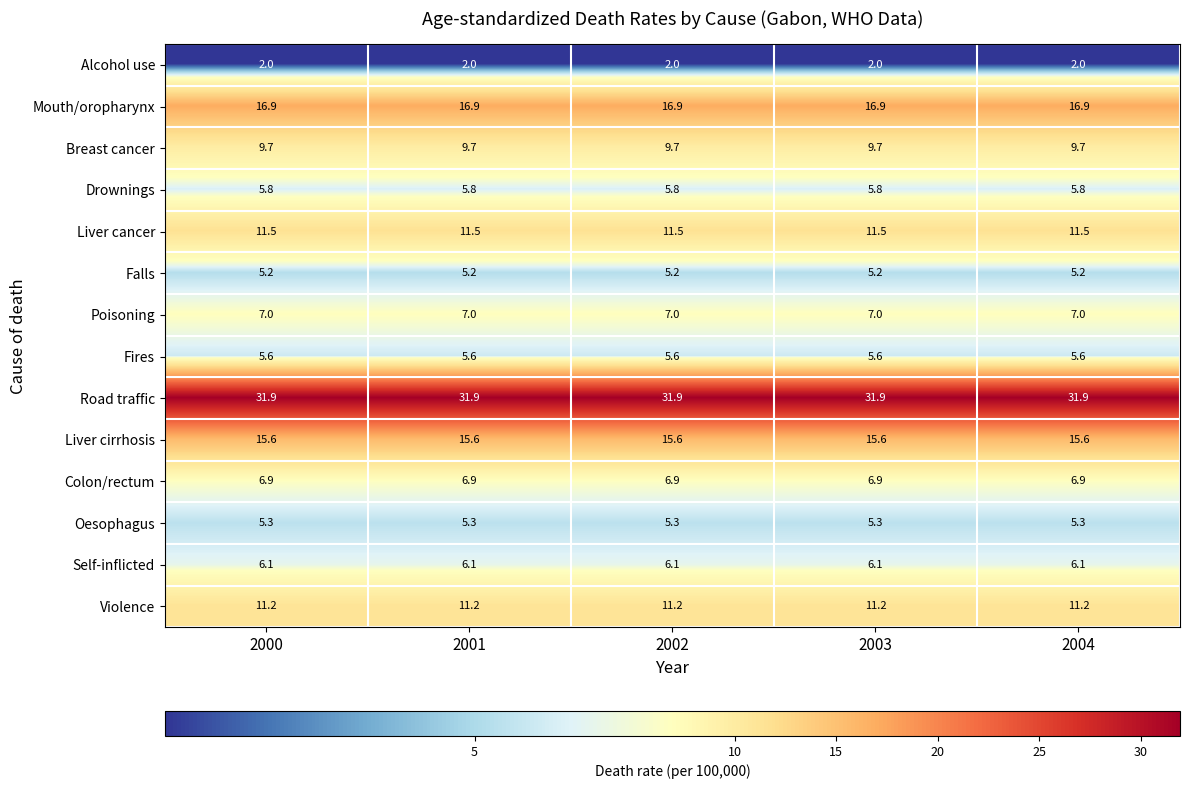

What is the greatest value displayed?

31.9